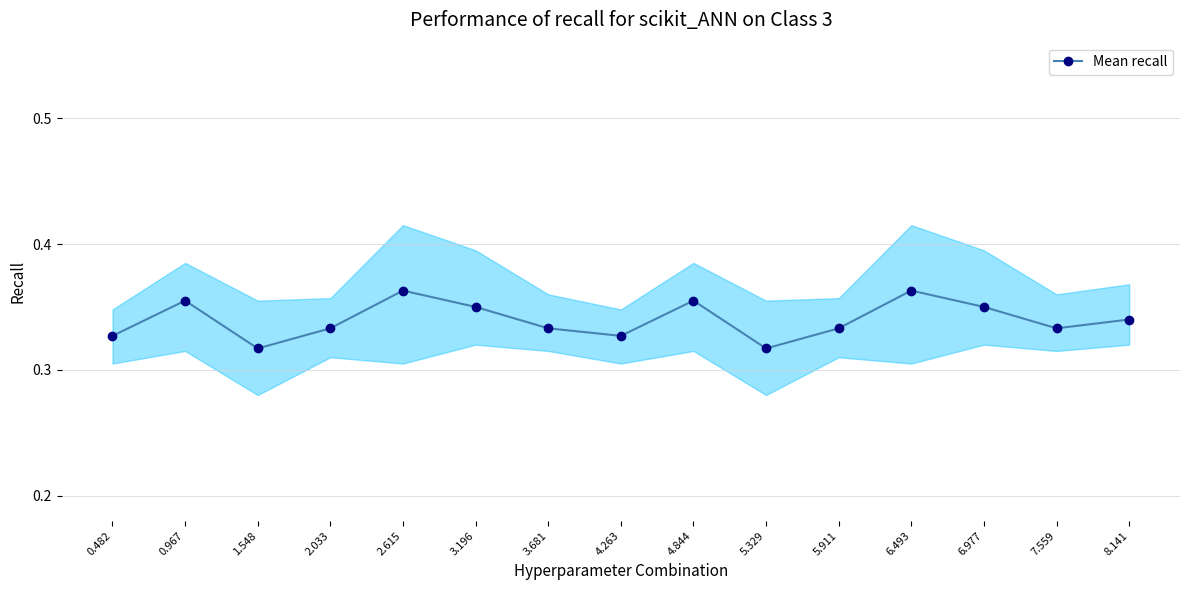

What value does the data have at 1.548?

0.3